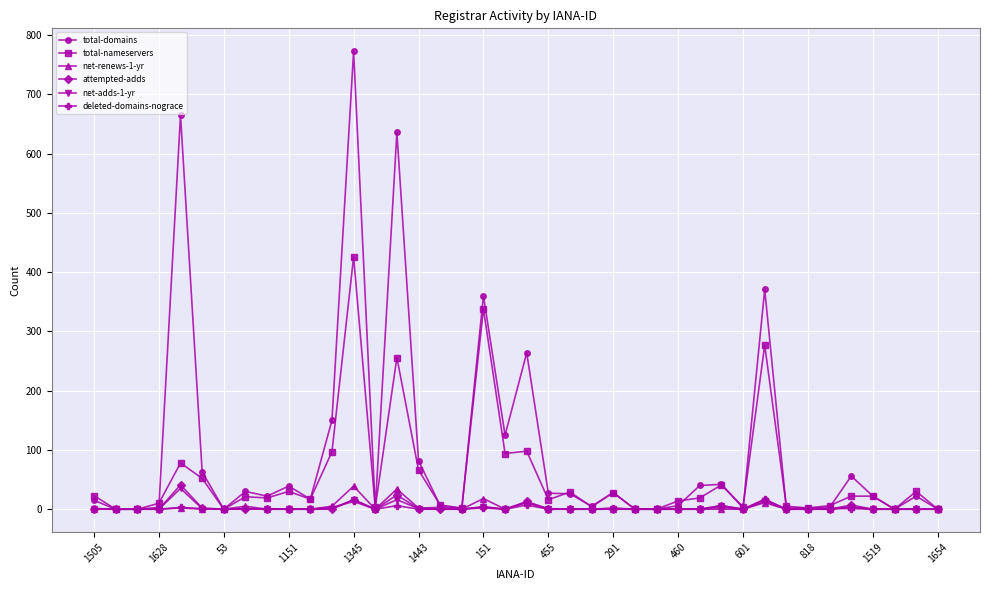

Which series has the largest range (max minus min)?

total-domains